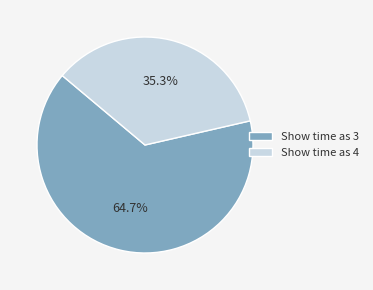

Is Show time as 3 the majority of the pie?

Yes